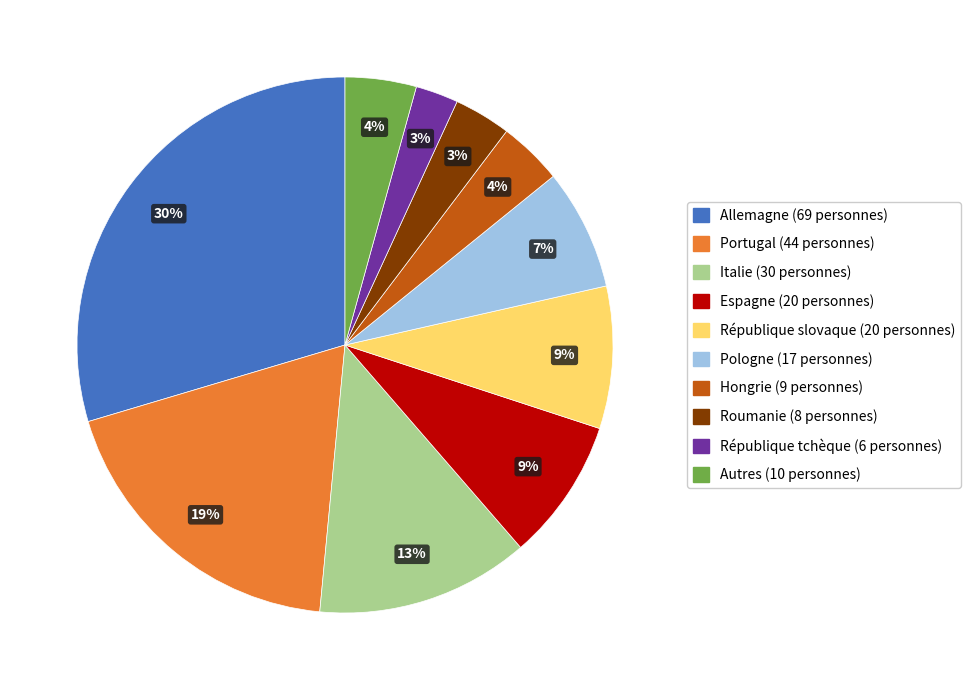

Which has a higher value, Pologne or Italie?

Italie